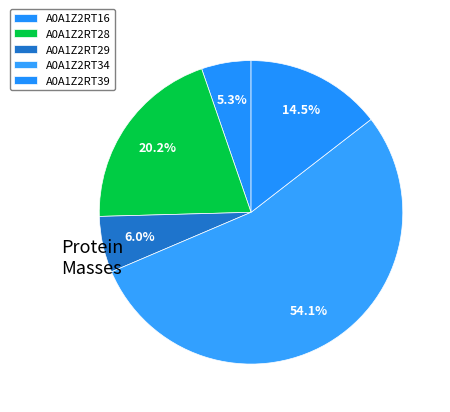

Is there a majority slice in this chart?

Yes